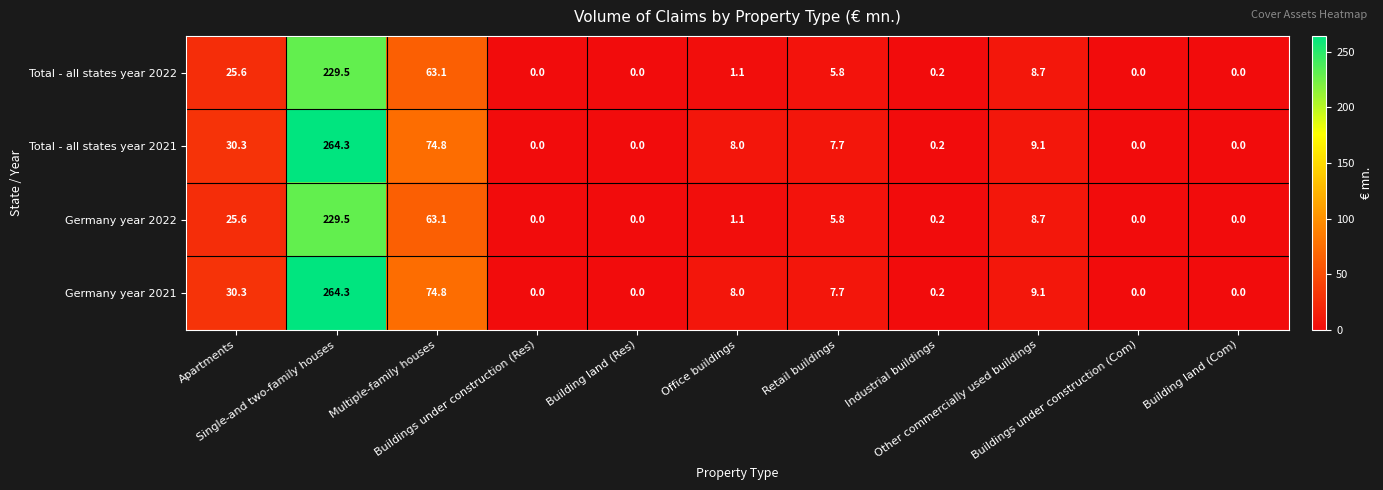

What is the sum of all Total - all states year 2021 values?

394.4